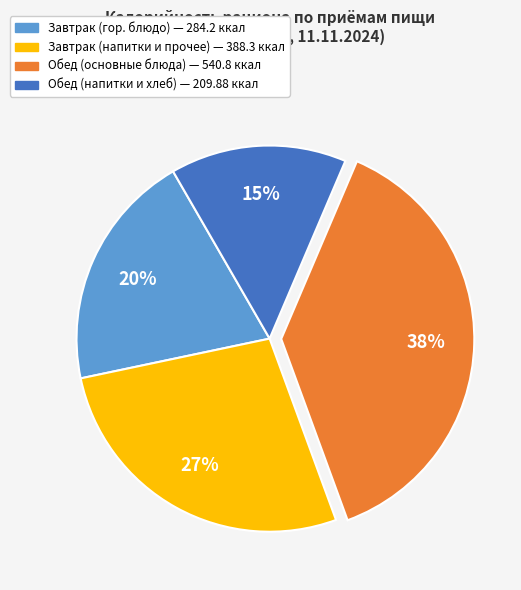

Is there any slice that represents more than half of the pie?

No